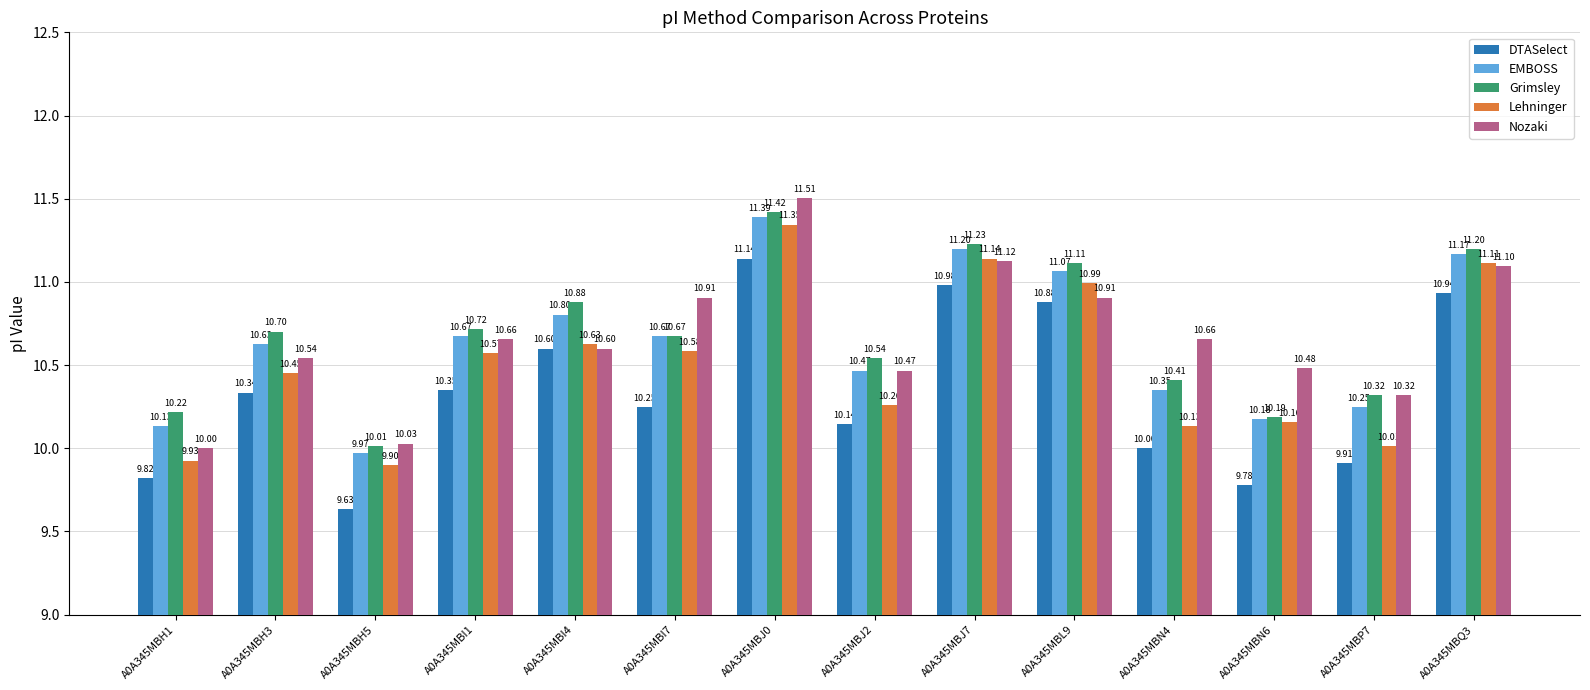

At which category does the chart reach its minimum across all series?

A0A345MBH5